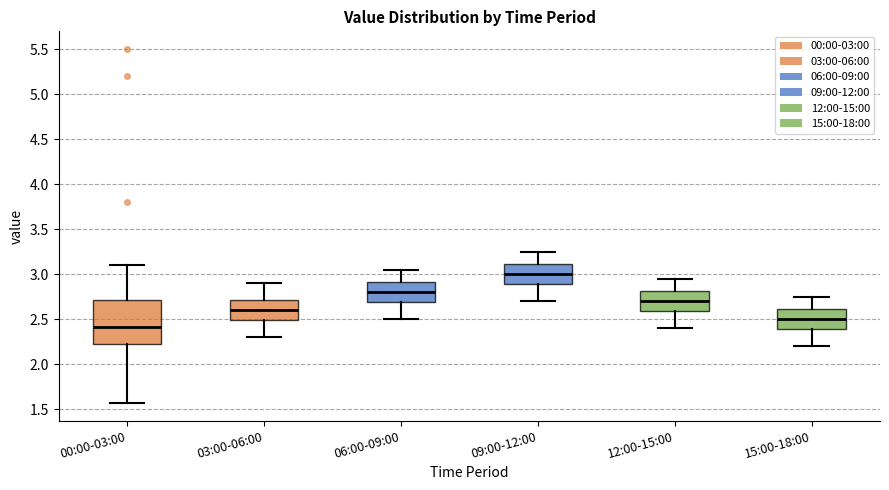

Which box is the tallest, from its lower edge to its upper edge?

00:00-03:00